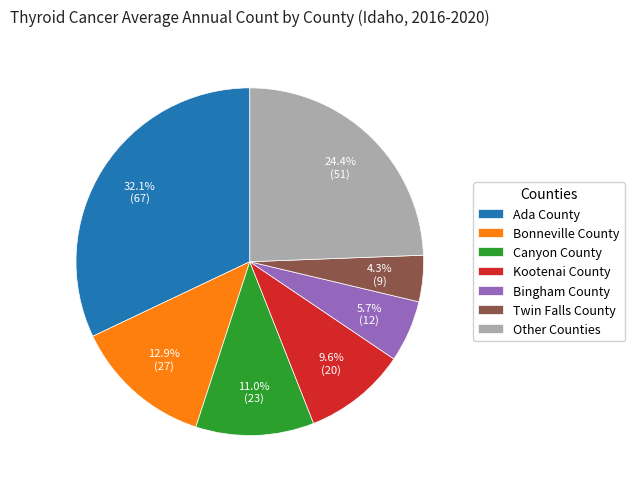

Count the number of slices in the pie.

7